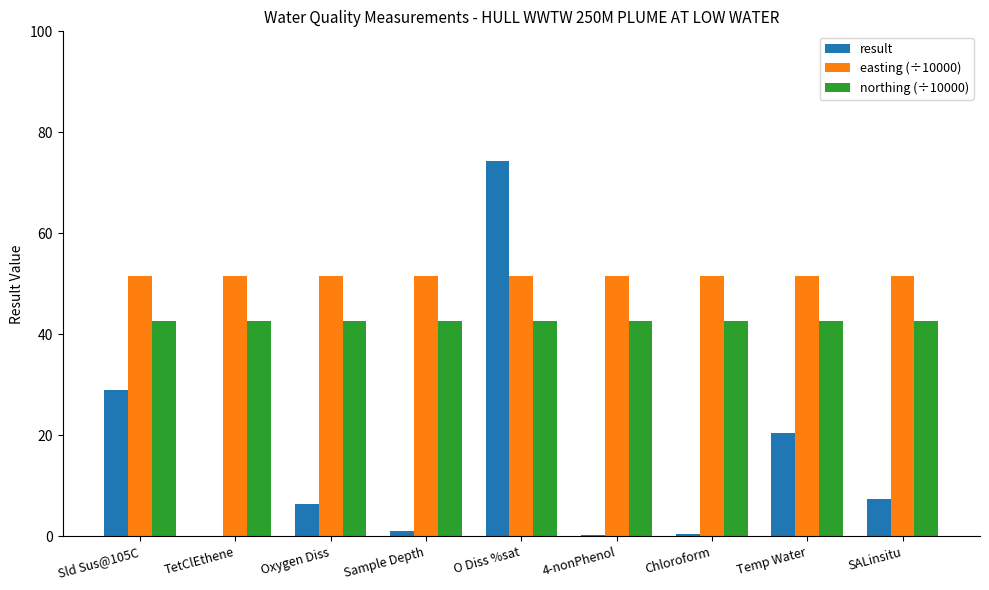

Is it true that easting (÷10000) equals 51.5 at TetClEthene?

True